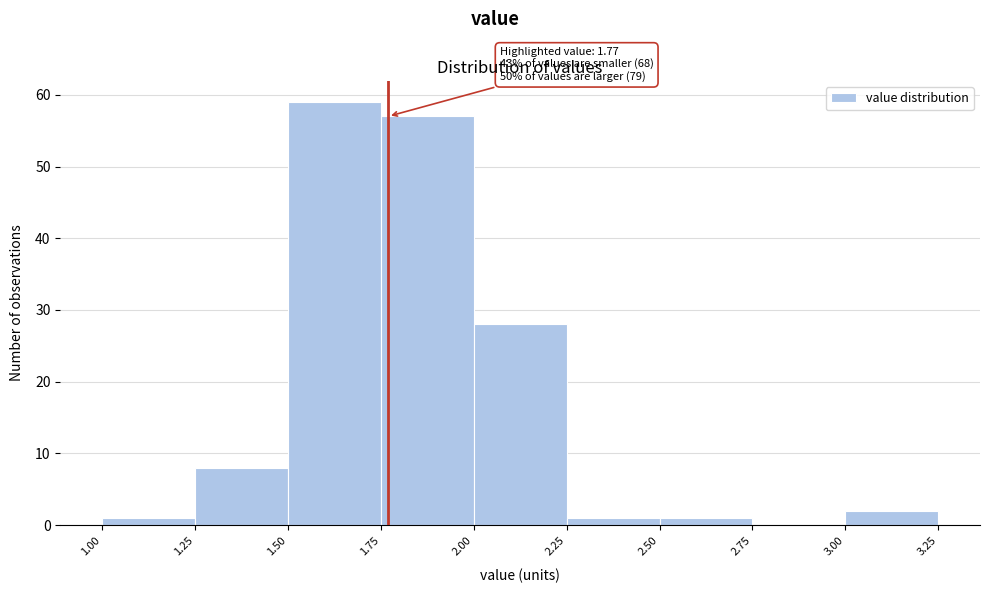

Which range on the x-axis has the tallest bar?

1.50 to 1.75